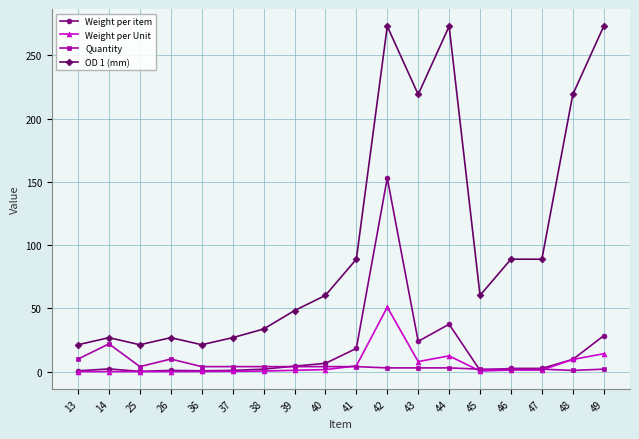

True or false: Quantity and OD 1 (mm) cross at least once.

False